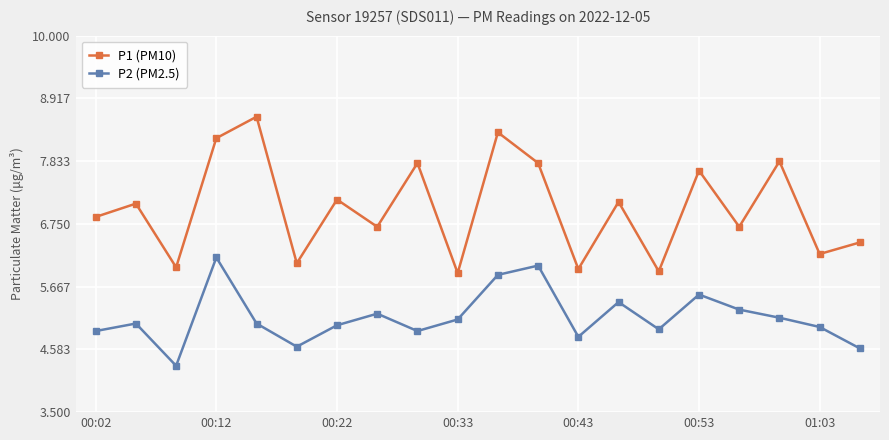

What is the difference between the second highest and minimum values in the P1 (PM10) series?

2.4